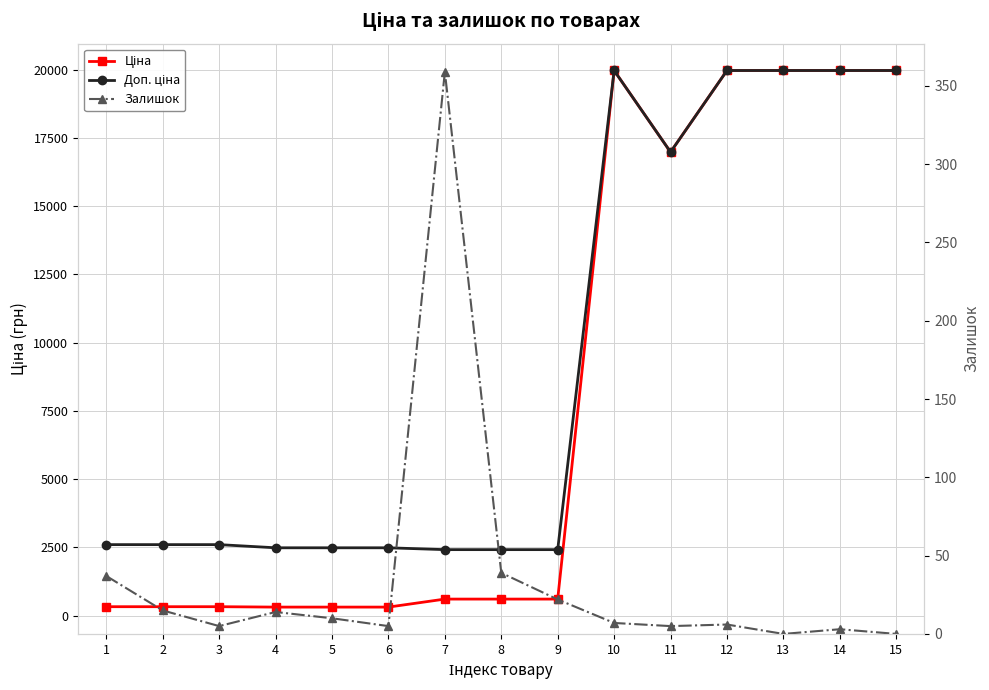

Reading right to left, extract all data points from this chart.

Ціна: 19964.2	19964.2	19964.2	19964.2	16976.3	19964.2	603.7	603.7	603.7	310.3	310.3	310.3	324.8	324.8	324.8
Доп. ціна: 19964.2	19964.2	19964.2	19964.2	16976.3	19964.2	2414.8	2414.8	2414.8	2482.4	2482.4	2482.4	2598.3	2598.3	2598.3
Залишок: 0.0	3.0	0.0	6.0	5.0	7.0	22.0	39.0	359.0	5.0	10.0	14.0	5.0	15.0	37.0